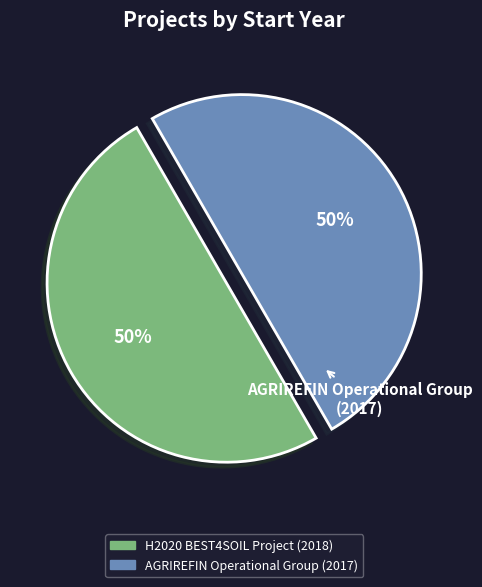

Combined, do AGRIREFIN Operational Group and H2020 BEST4SOIL Project account for over 50%?

Yes